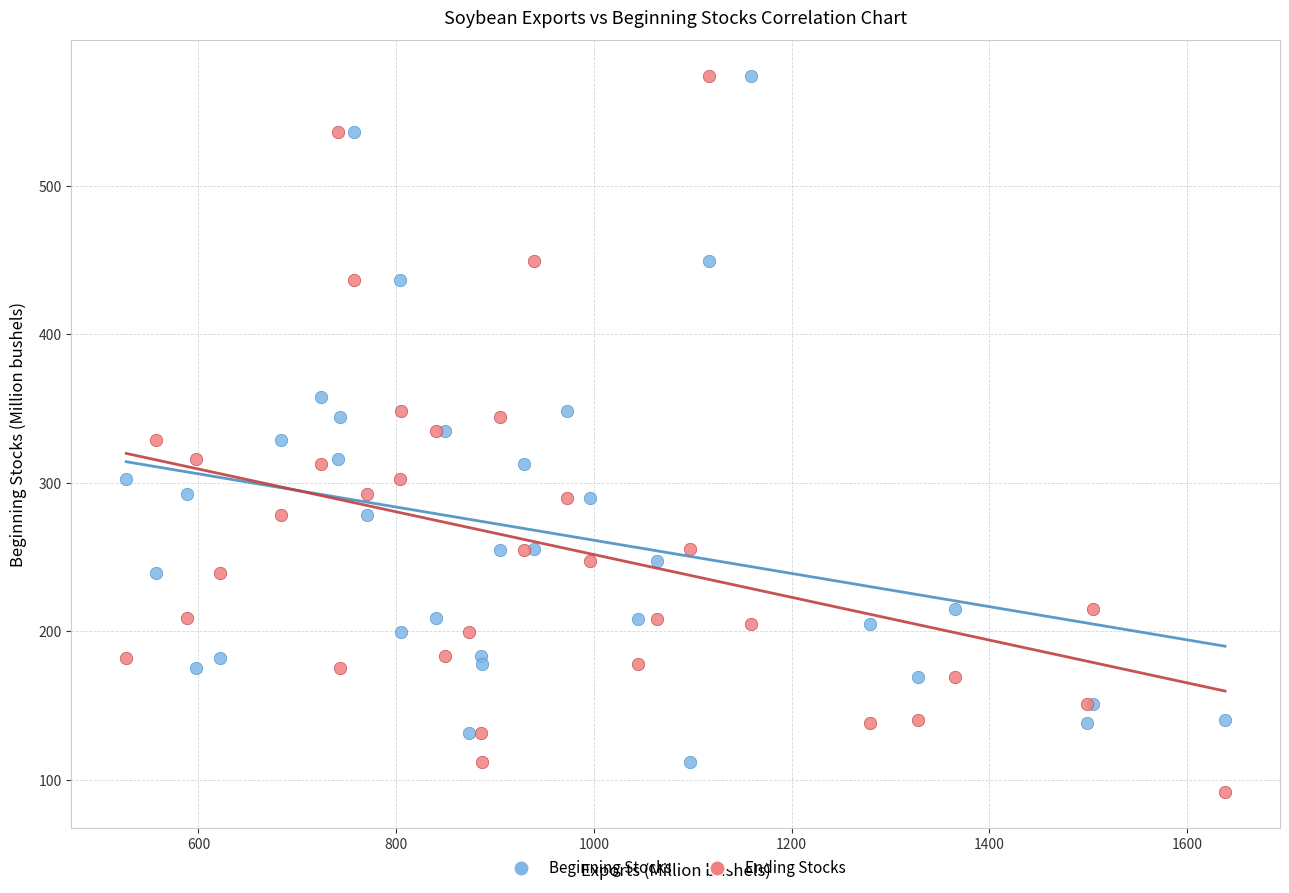

Which series contains the lowest Y value?

Ending Stocks